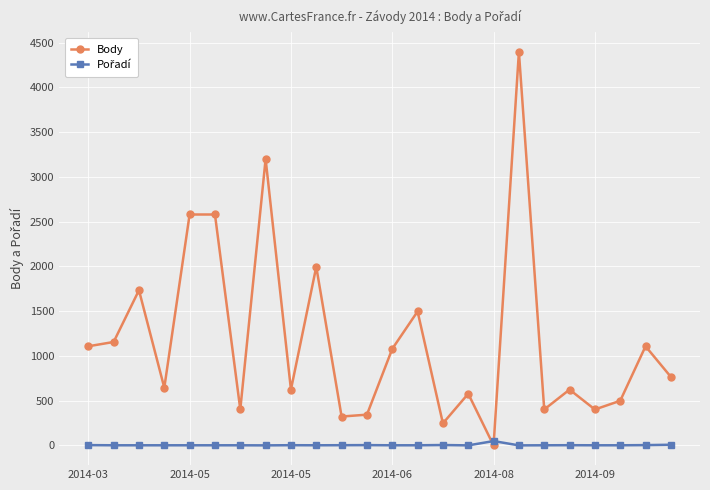

Which series has the widest spread of values?

Body